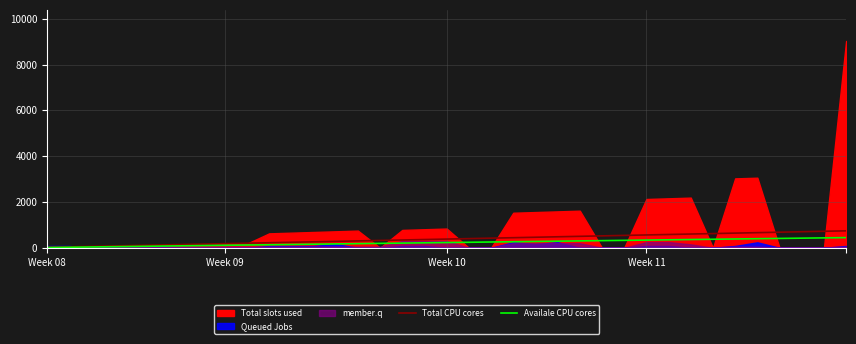

What is the minimum value for Total CPU cores?

20